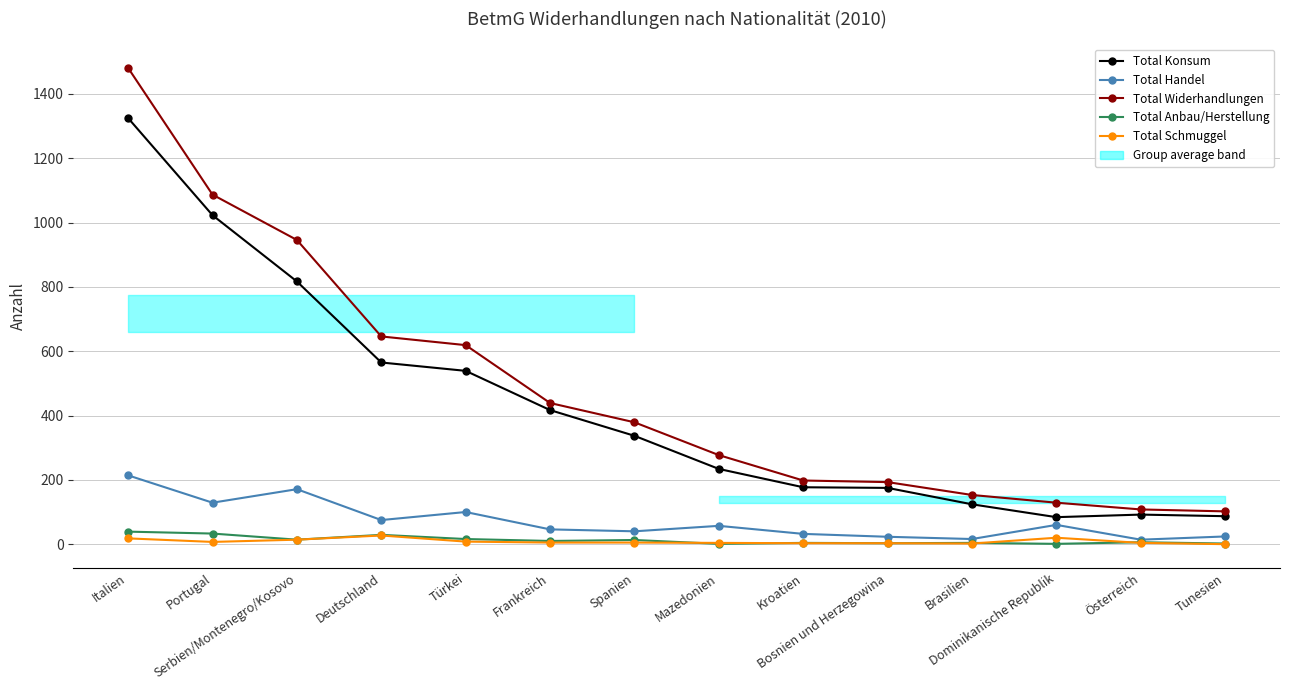

How many lines are shown in the chart?

5